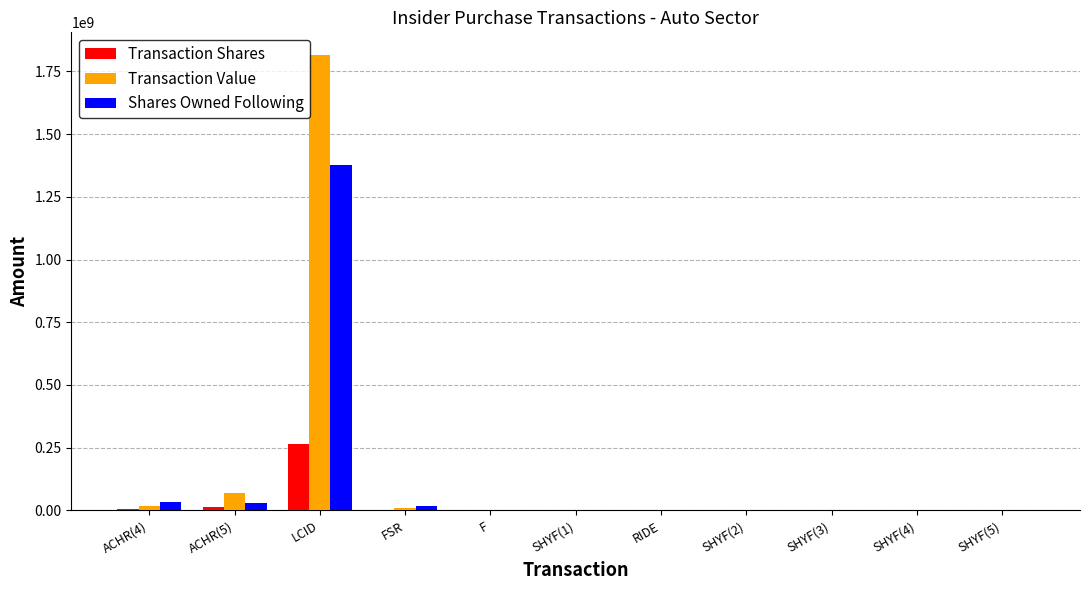

At which category does the chart reach its peak across all series?

LCID